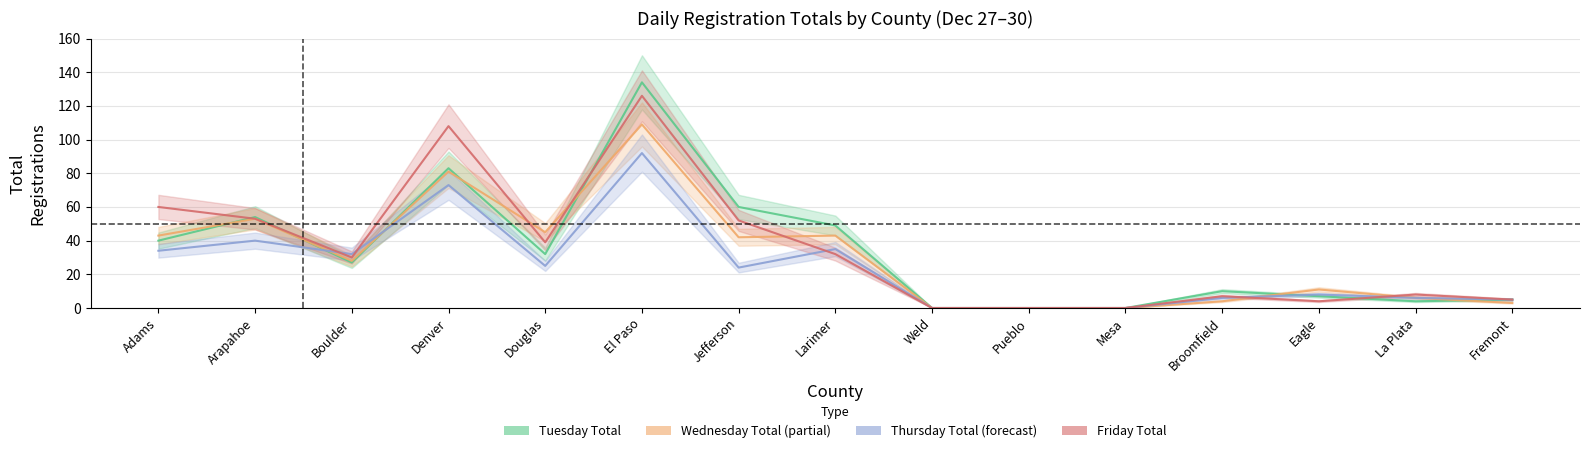

How many values in the Tuesday Total series exceed 27?

7